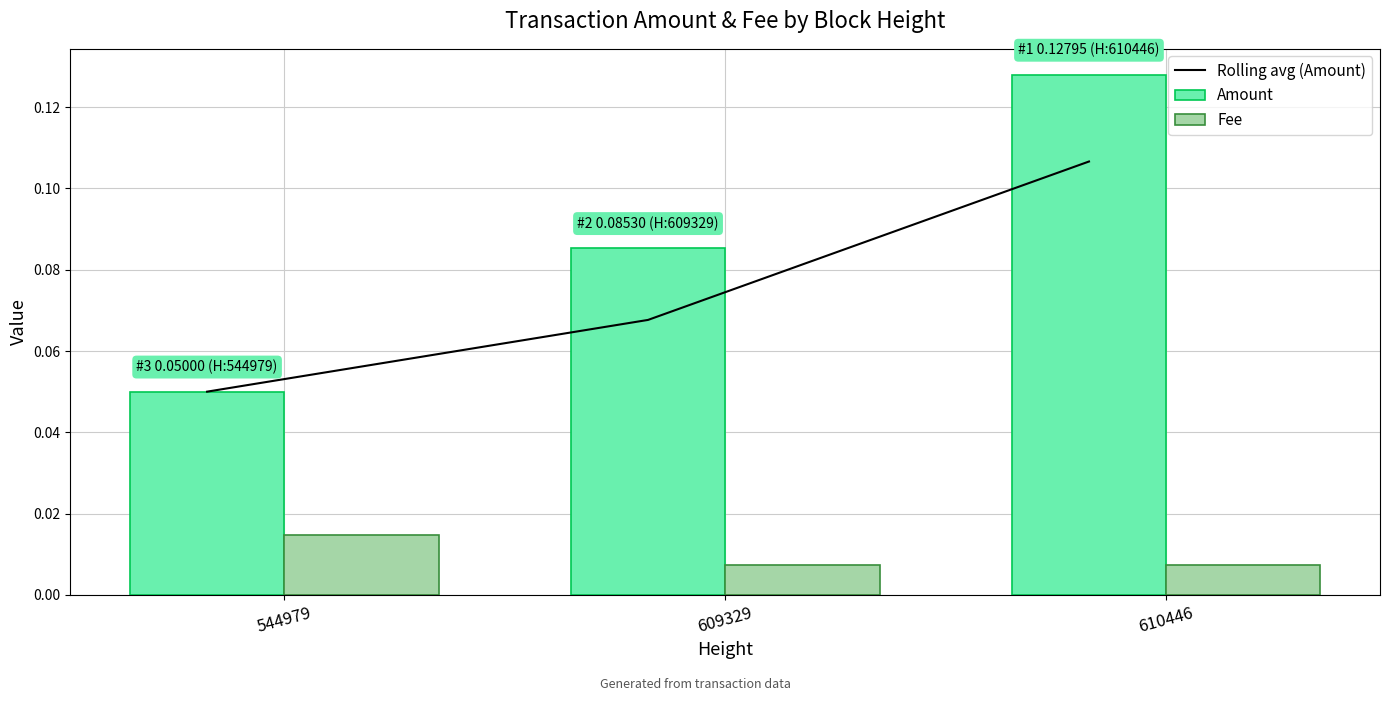

How many series are shown in this chart?

3